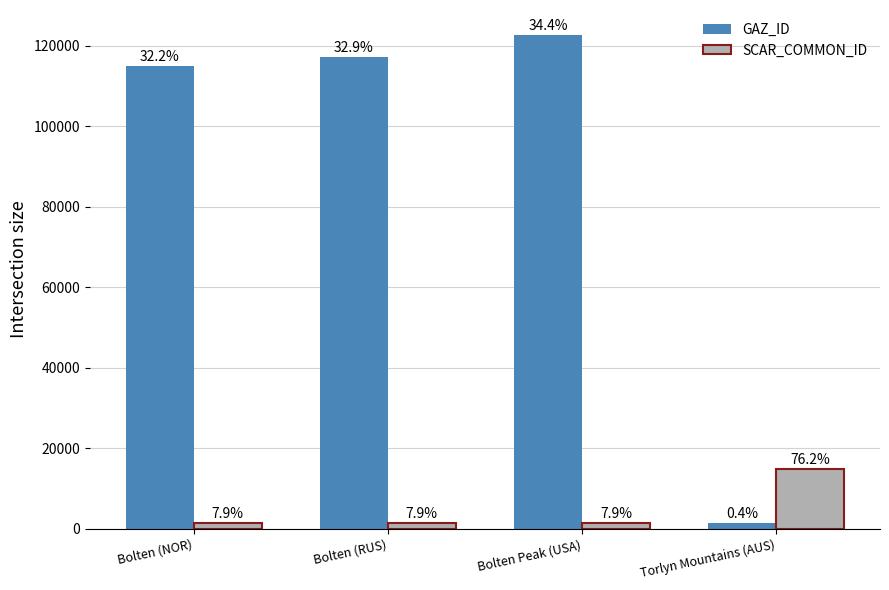

At which category is the sum across all series the highest?

Bolten Peak (USA)